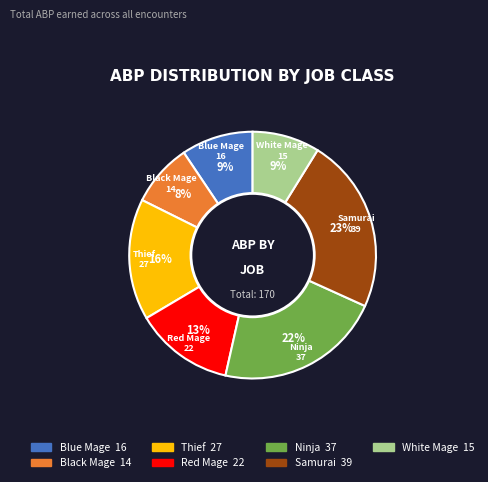

To the nearest percent, what portion does Samurai represent?

23%